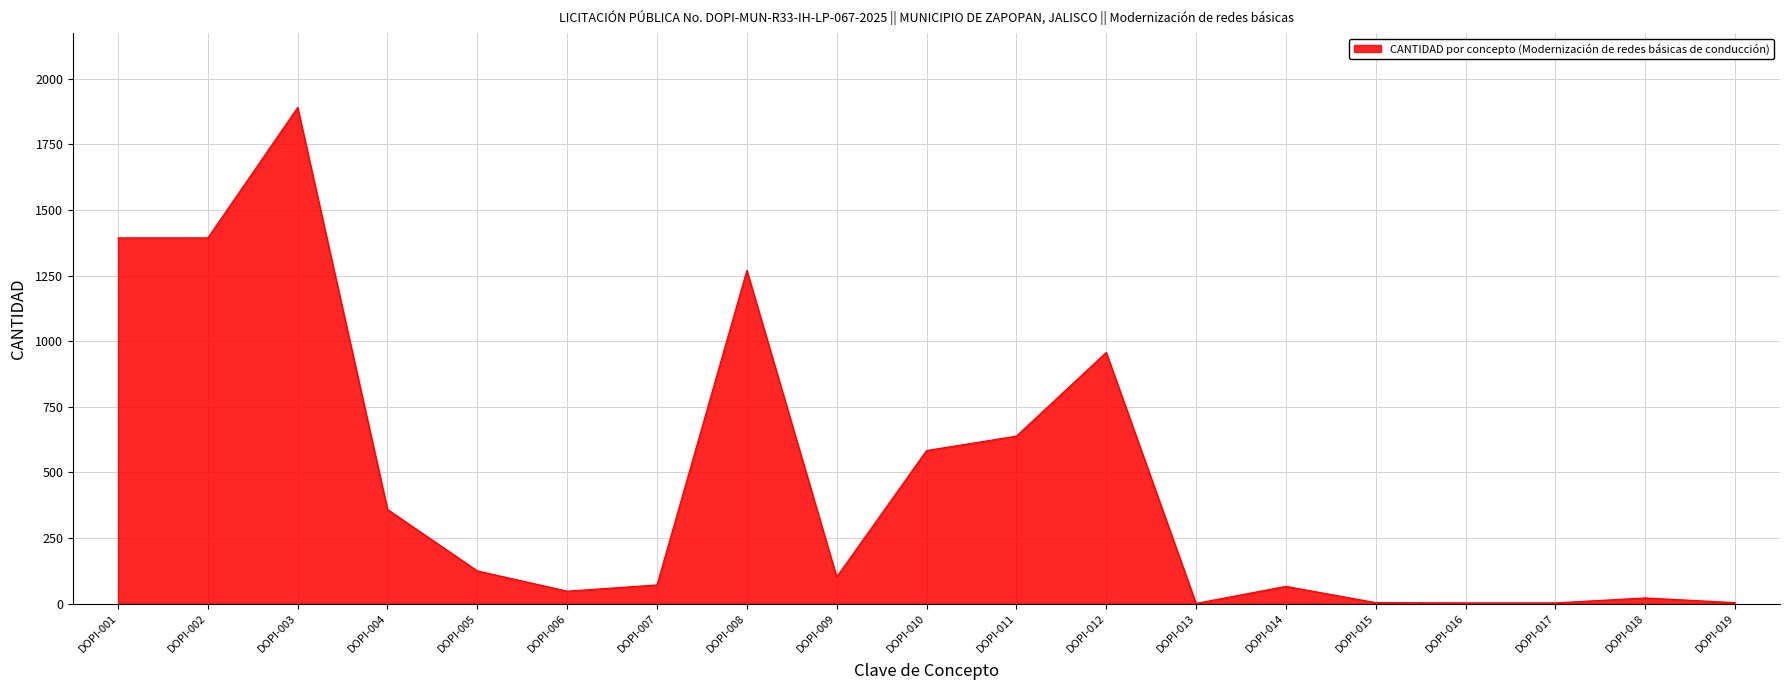

Approximately how many times larger is the value at DOPI-015 compared to DOPI-013?

4.0